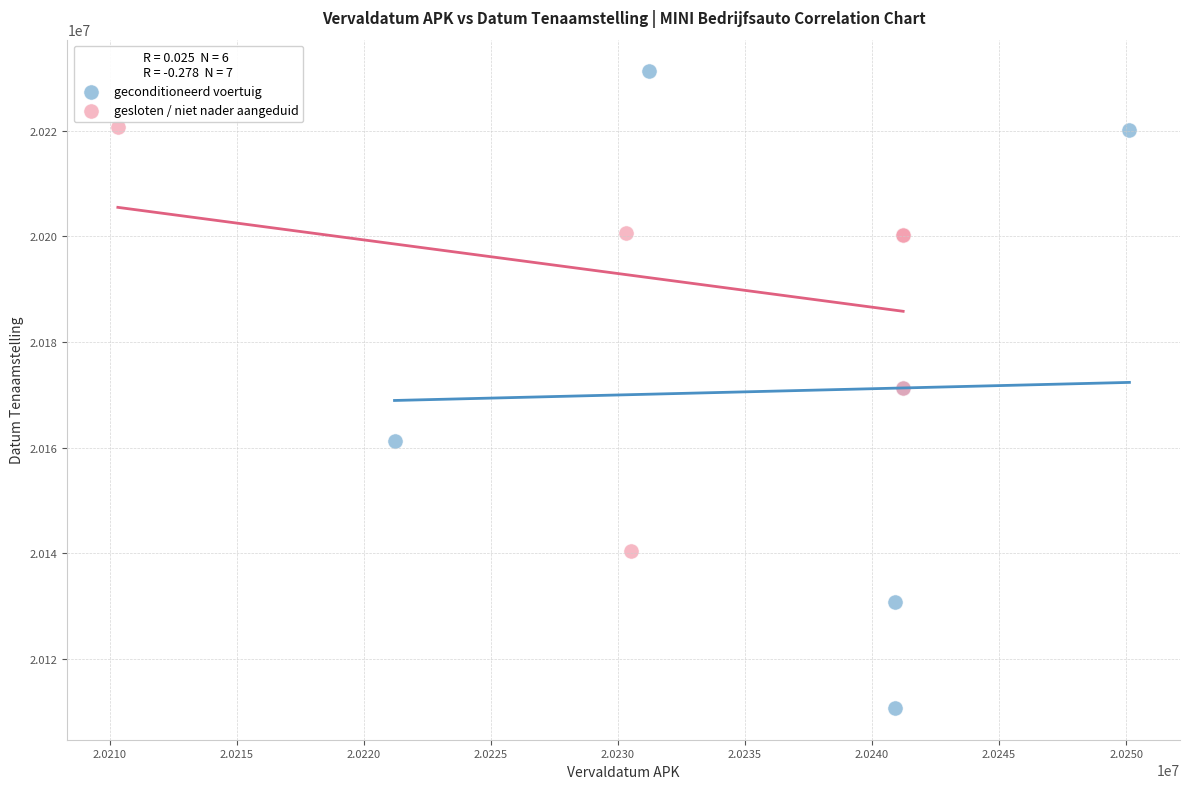

Which series has the largest Y range (max minus min)?

geconditioneerd voertuig